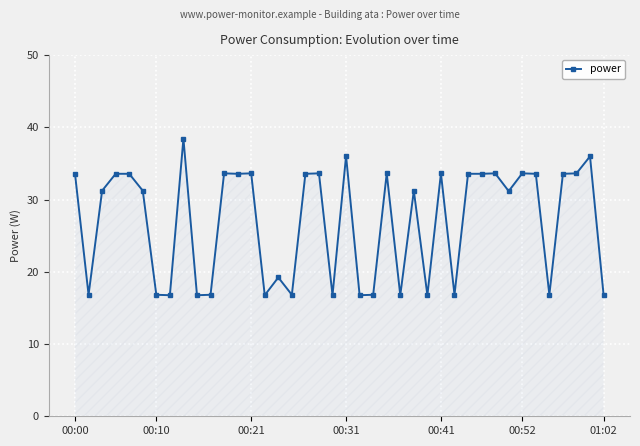

Reading left to right, list all the values displayed in this chart.

33.6	16.8	31.2	33.6	33.6	31.2	16.8	16.8	38.4	16.8	16.8	33.6	33.6	33.6	16.8	19.2	16.8	33.6	33.6	16.8	36.0	16.8	16.8	33.6	16.8	31.2	16.8	33.6	16.8	33.6	33.6	33.6	31.2	33.6	33.6	16.8	33.6	33.6	36.0	16.8